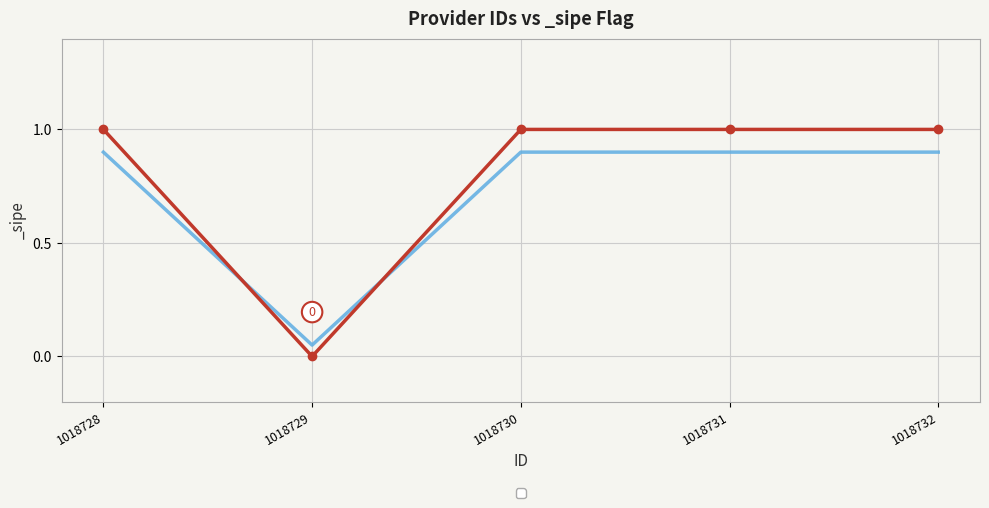

Reading left to right, list all the values displayed in this chart.

1018728=1	1018729=0	1018730=1	1018731=1	1018732=1